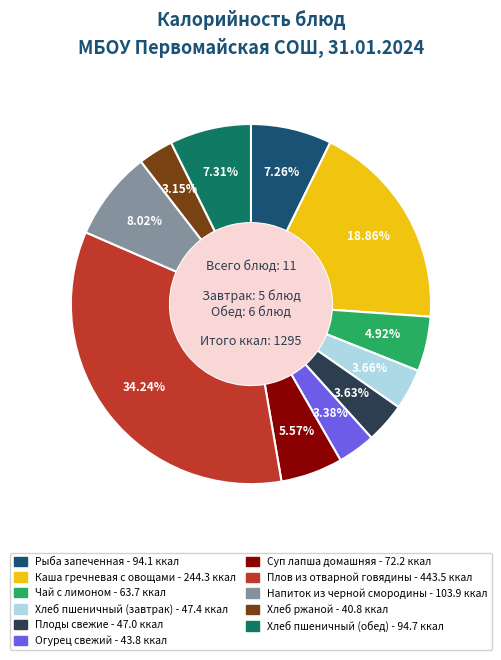

What is the largest slice in the pie chart?

Плов из отварной говядины